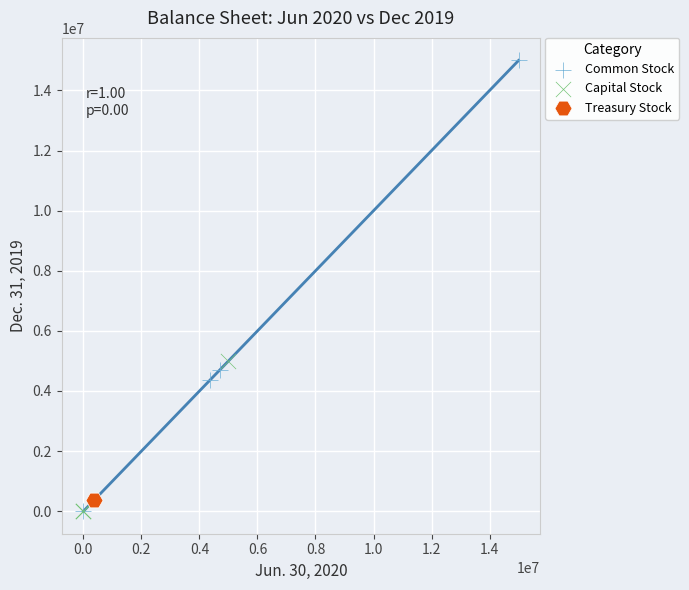

What are all the series names shown in the legend?

Common Stock, Capital Stock, Treasury Stock